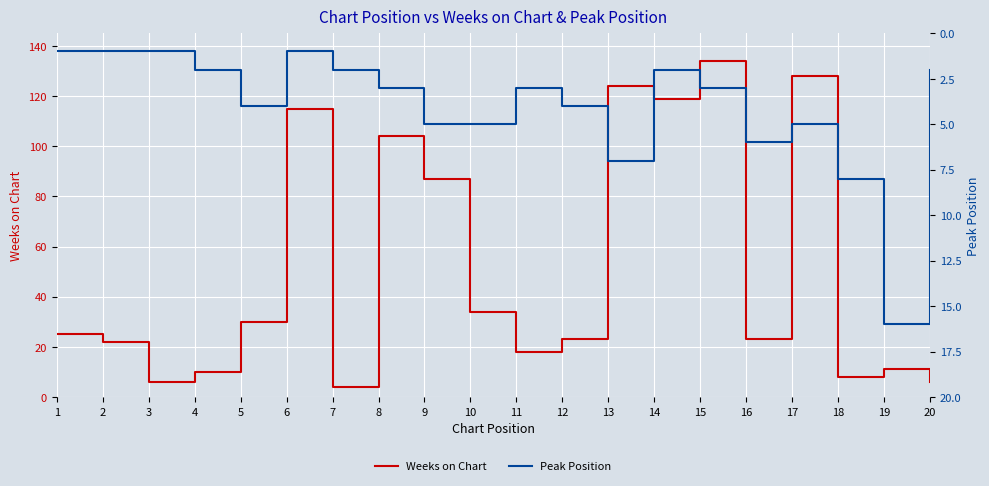

Is this an area chart (filled region under the line)?

No